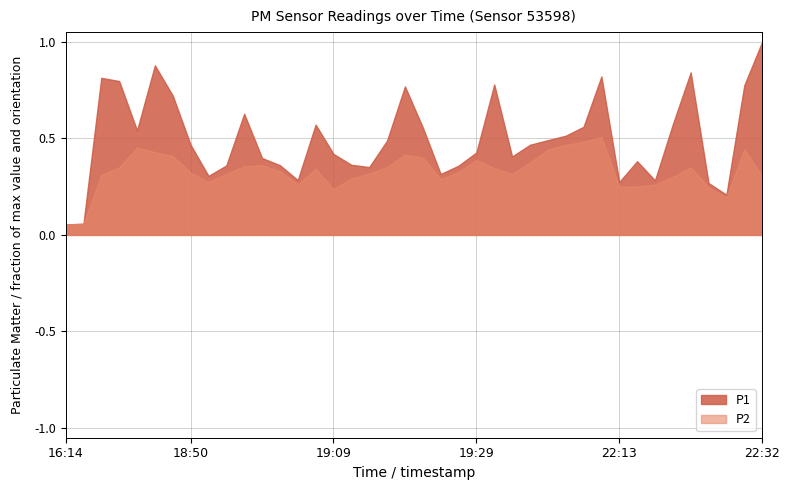

How many distinct data groups are displayed?

2